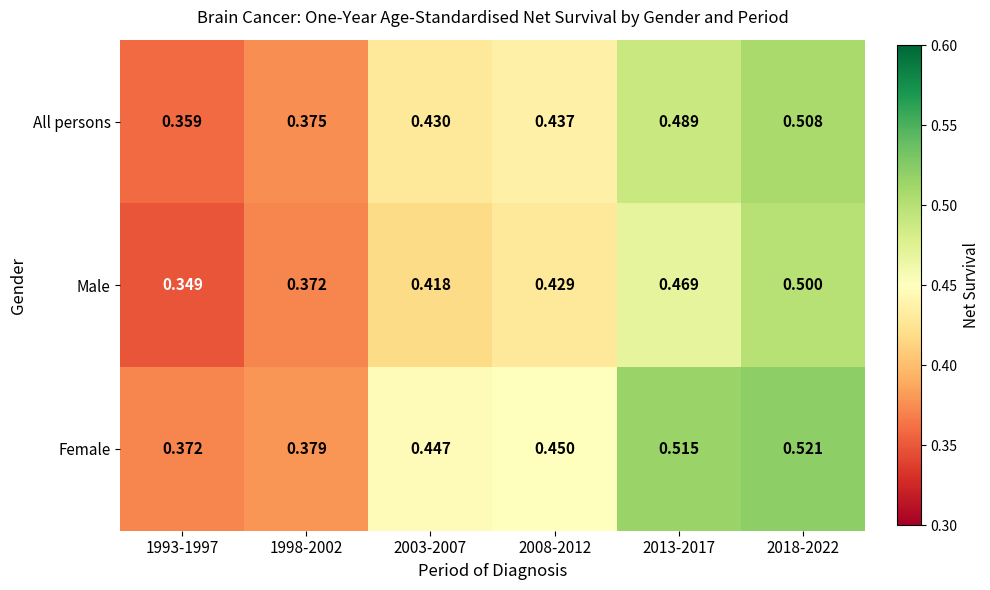

Is the value of Female at 2018-2022 greater than the value of All persons at 1998-2002?

Yes